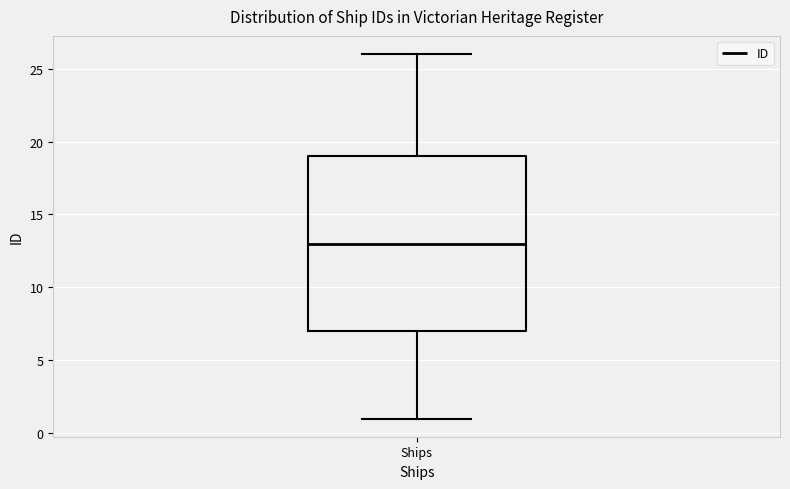

Read this box plot against the y-axis: the position of the median line, the range covered by the box, and the ends of both whiskers. The values are not printed on the chart, so give them approximately, as read against the axis.

median 13, box 7 to 19, whiskers 1 to 26